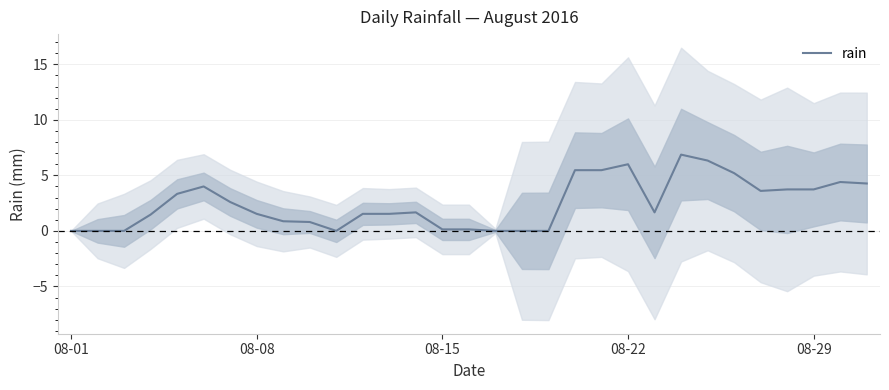

How many points are higher than both their immediate neighbors (excluding endpoints)?

5